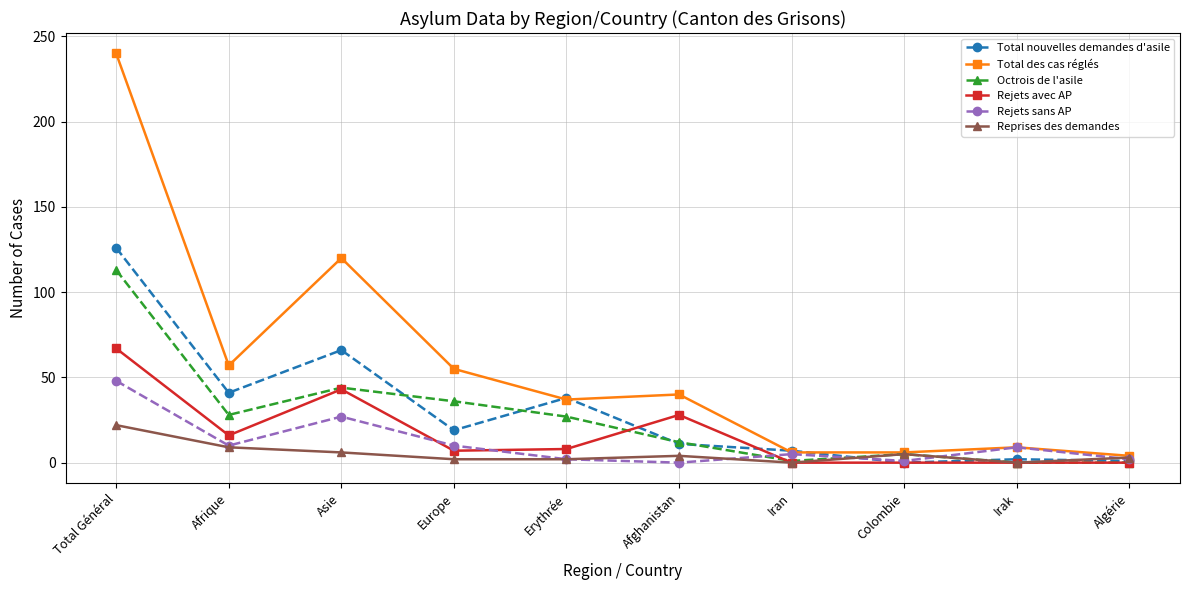

At which label is Total nouvelles demandes d'asile closest to 63?

Asie